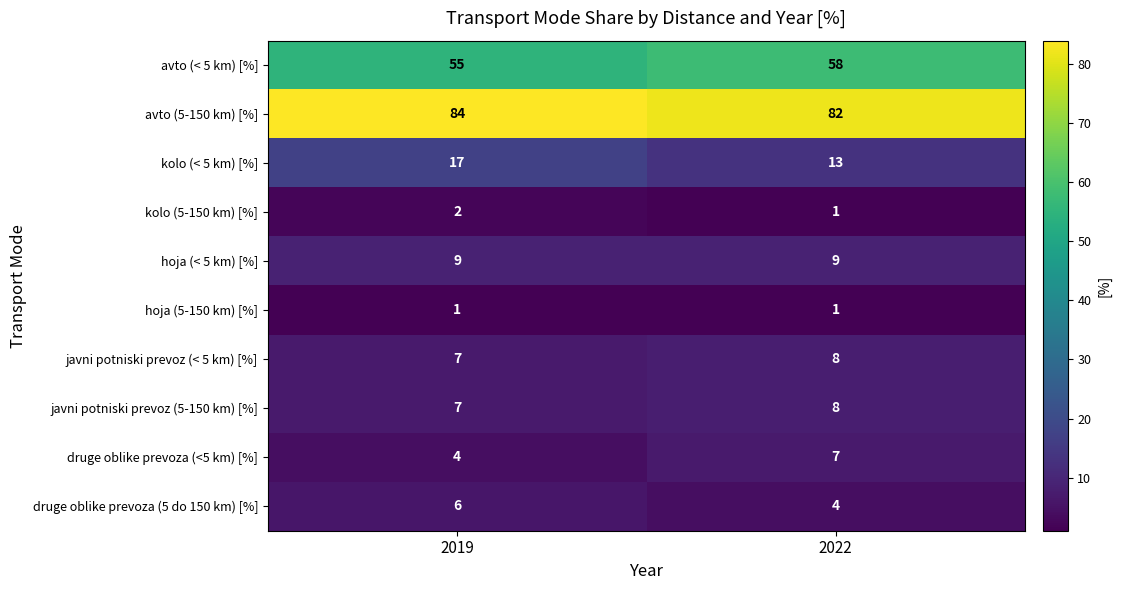

The value of kolo (< 5 km) [%] at 2022 is 7. True or false?

False